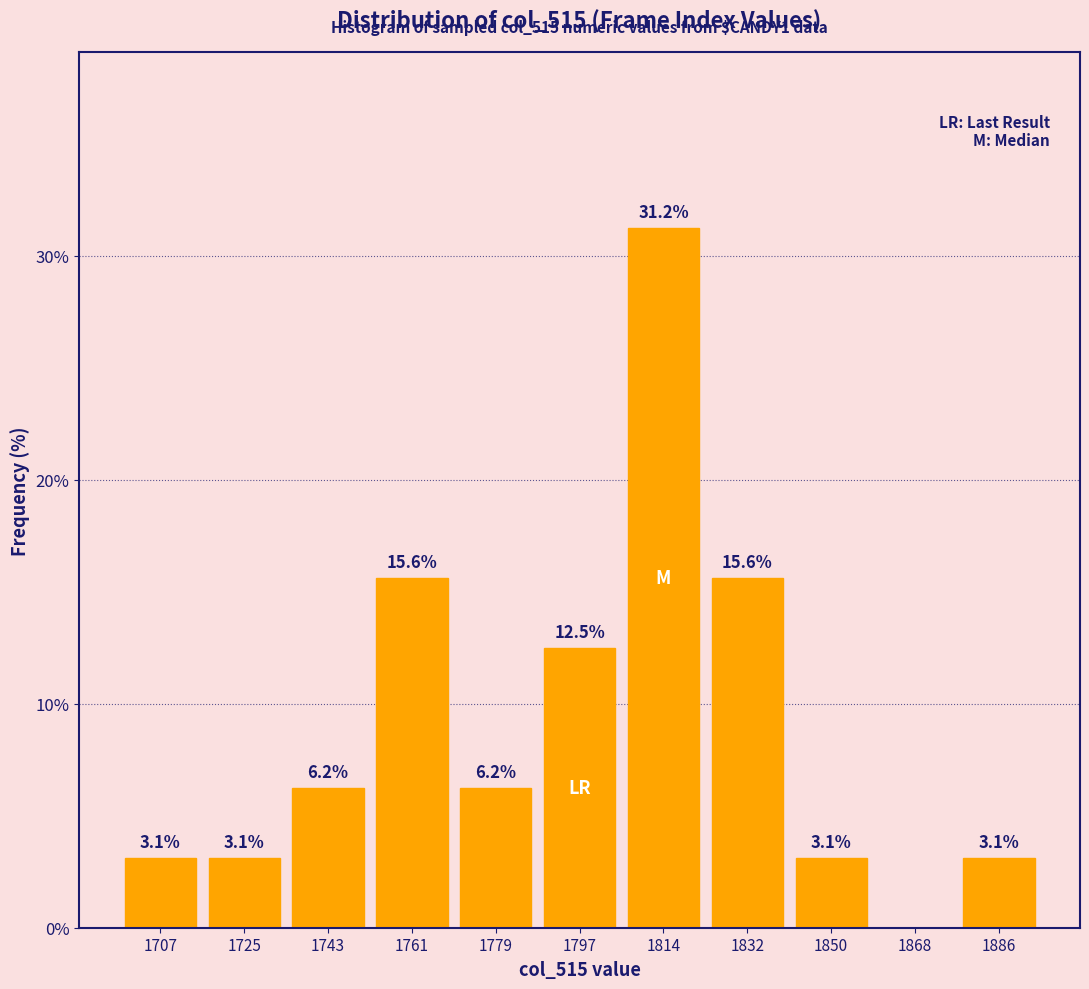

Over which range of the x-axis is the bar tallest?

1806 to 1824